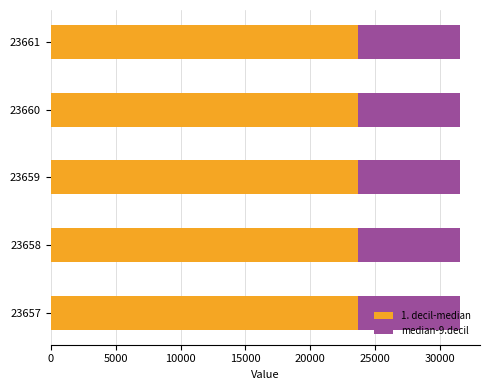

True or false: 1. decil-median has a value of 38000 at 23658.

False